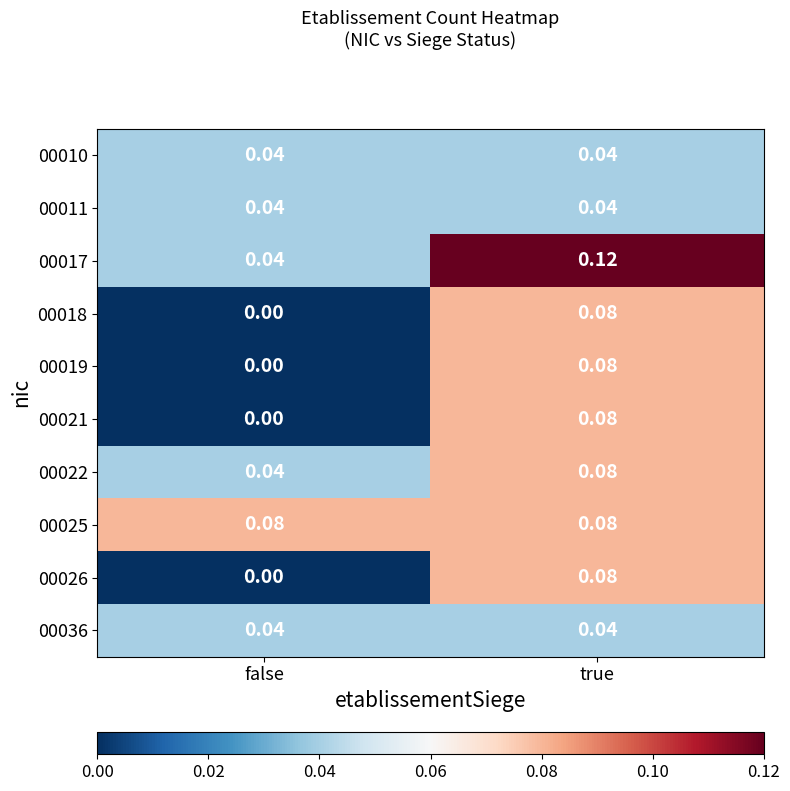

List the labels in order of 00017 value, largest first.

true, false